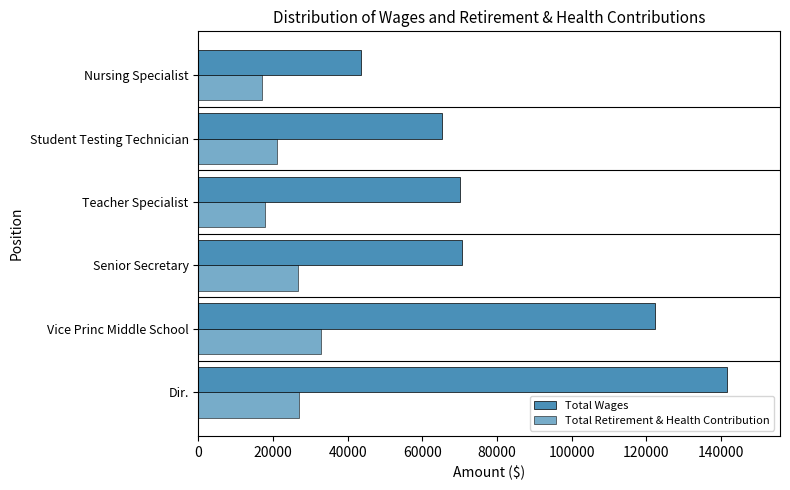

What is the average value of the Total Retirement & Health Contribution series?

23766